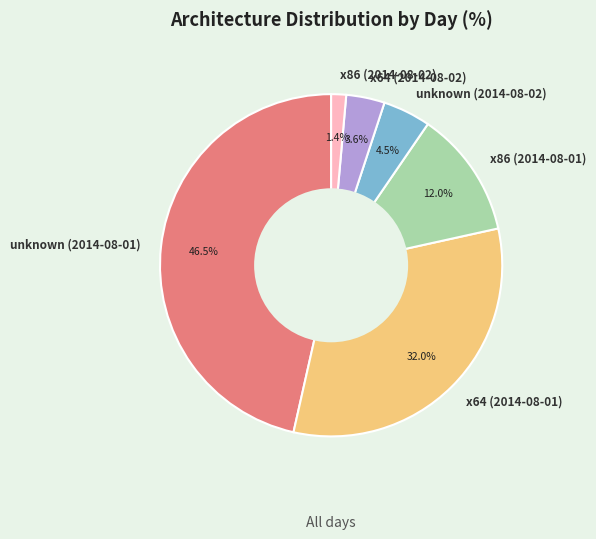

To the nearest percent, what is the difference between the x64 (2014-08-02) and x86 (2014-08-01) slice percentages?

8%